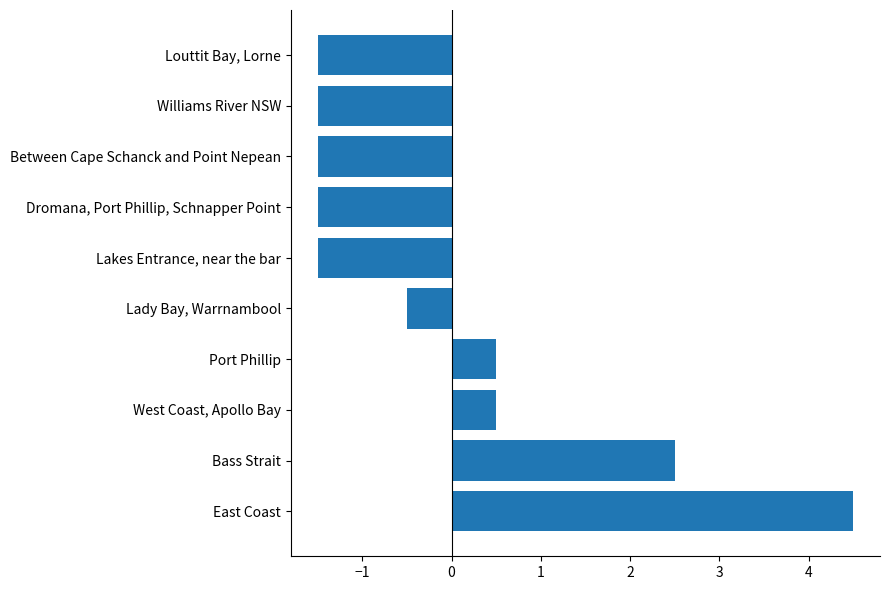

What is the change in value from Bass Strait to Louttit Bay, Lorne?

-4.0